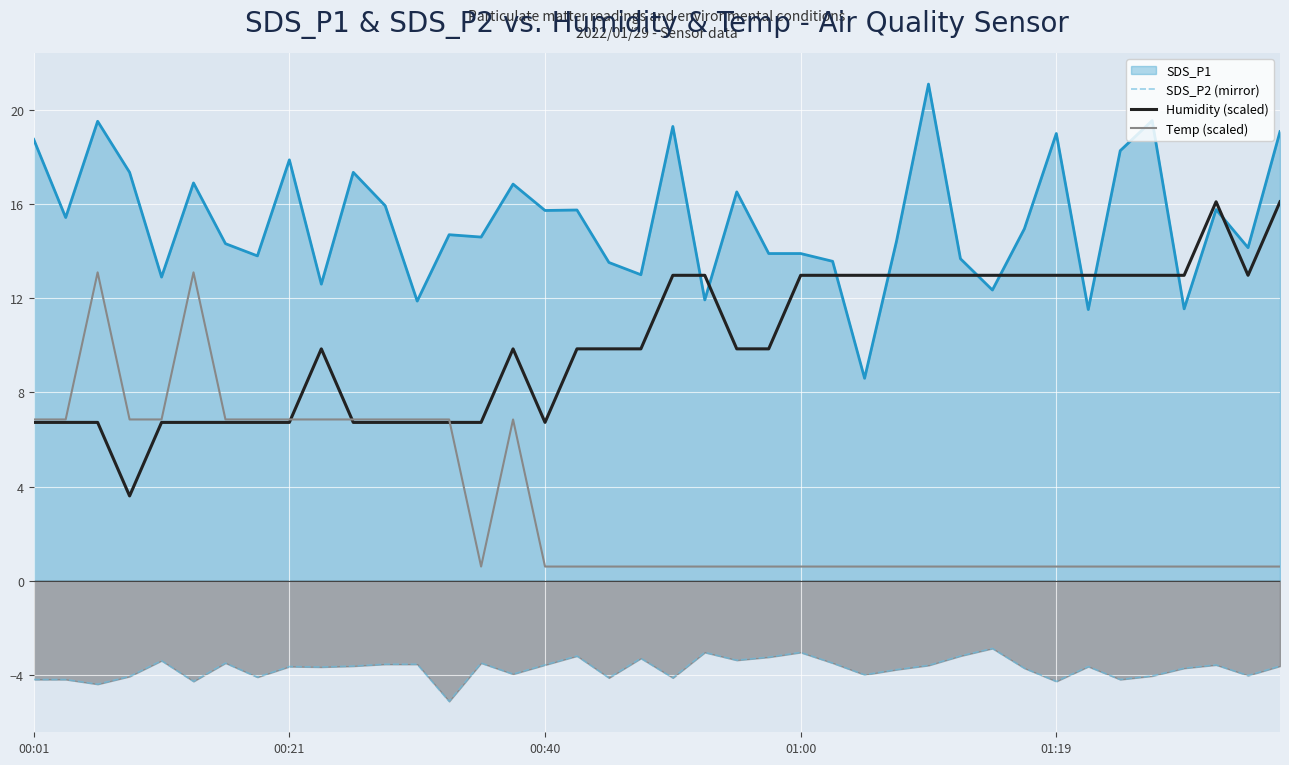

What is the sum of all Temp (scaled) values?

130.3